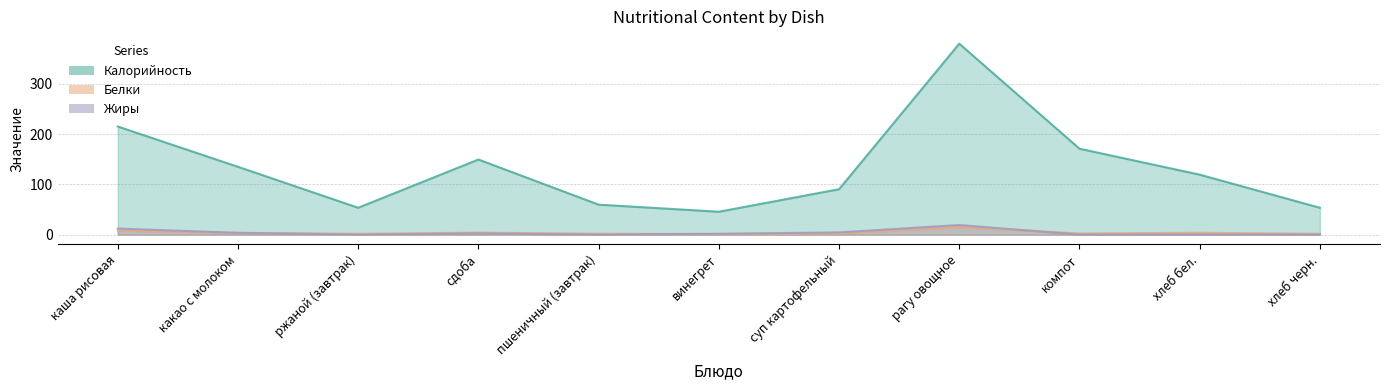

What is the total value across all series at суп картофельный?

97.0